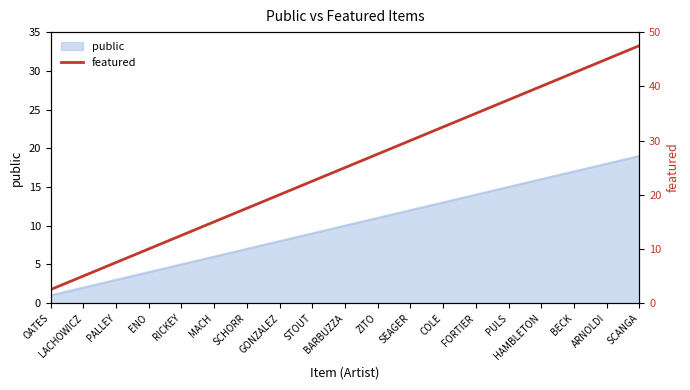

What is the label of the 3rd point from the right?

BECK